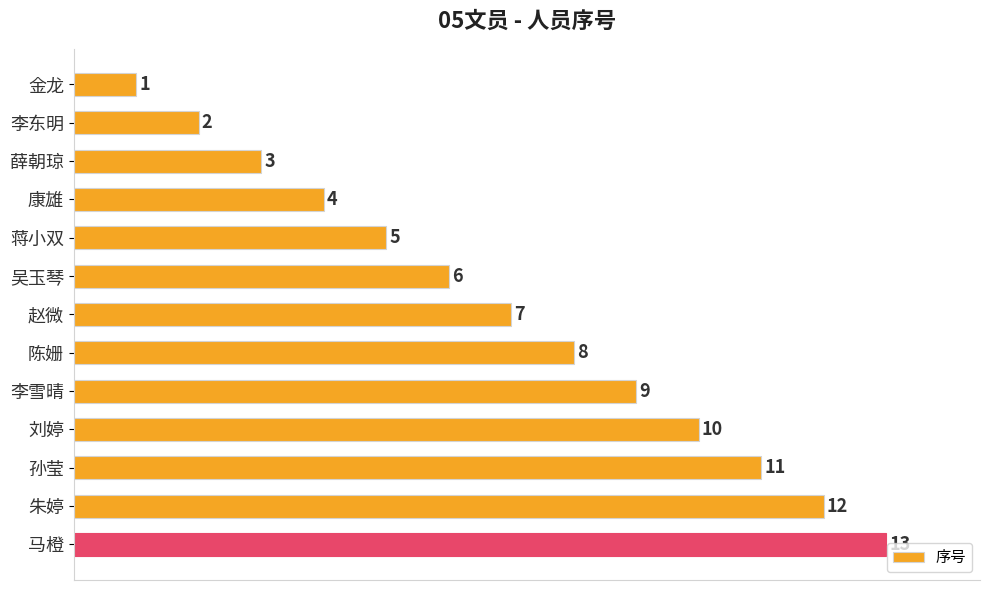

List the labels in order of value, largest first.

马橙, 朱婷, 孙莹, 刘婷, 李雪晴, 陈姗, 赵微, 吴玉琴, 蒋小双, 康雄, 薛朝琼, 李东明, 金龙